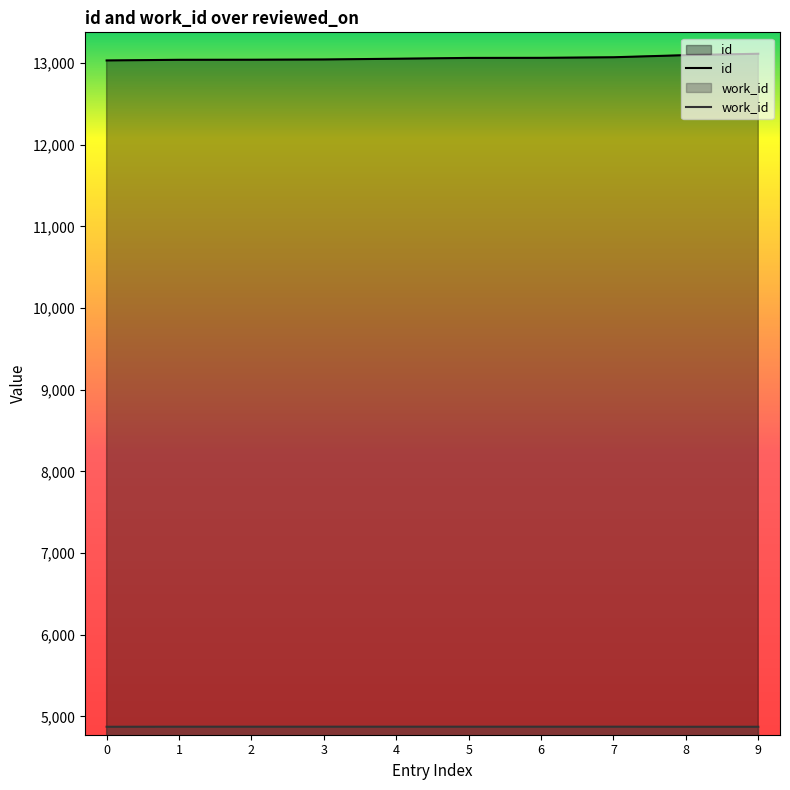

Which series has the largest total across all categories?

id